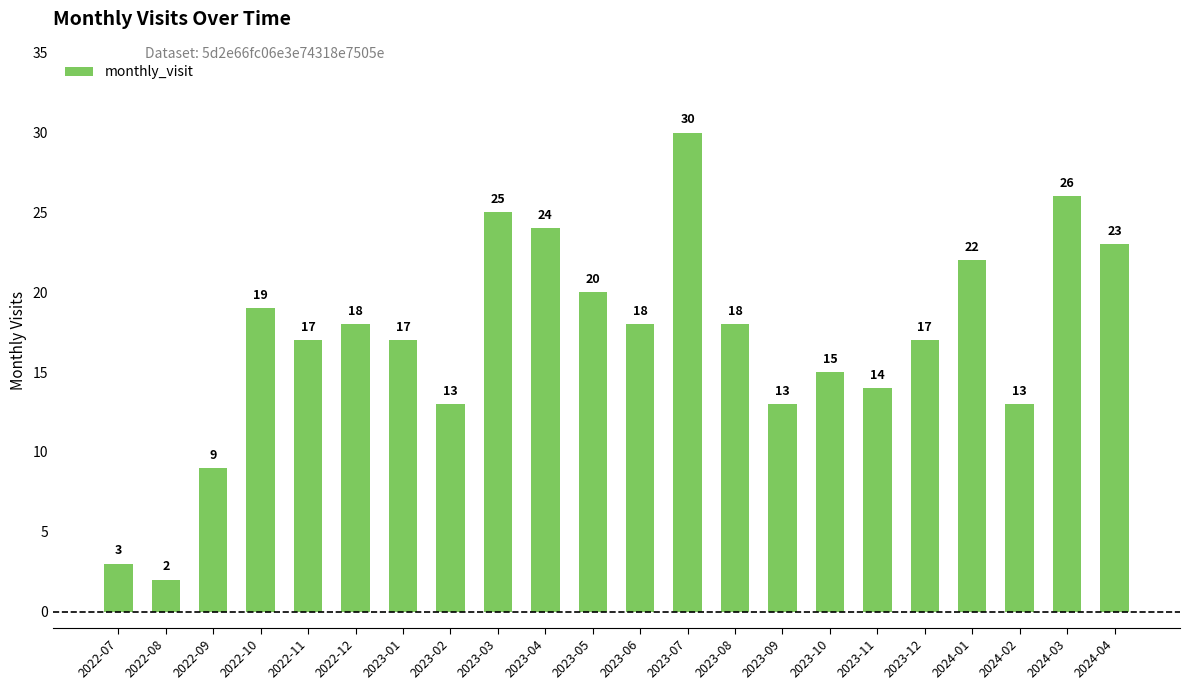

What value does the data have at 2022-07, to the nearest 5?

5